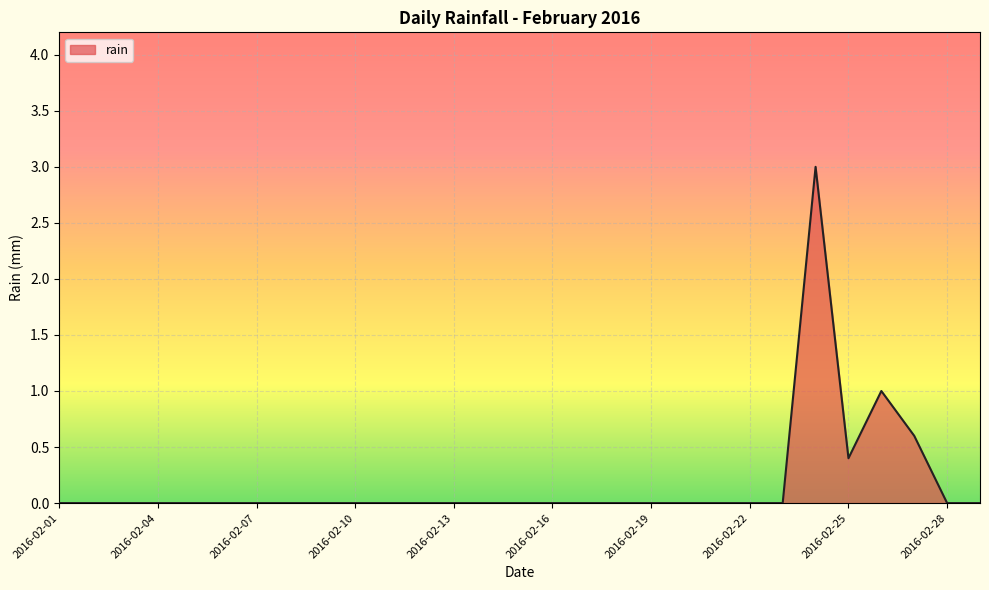

Reading left to right, transcribe all the data shown in this chart.

0.0	0.0	0.0	0.0	0.0	0.0	0.0	0.0	0.0	0.0	0.0	0.0	0.0	0.0	0.0	0.0	0.0	0.0	0.0	0.0	0.0	0.0	0.0	3.0	0.4	1.0	0.6	0.0	0.0